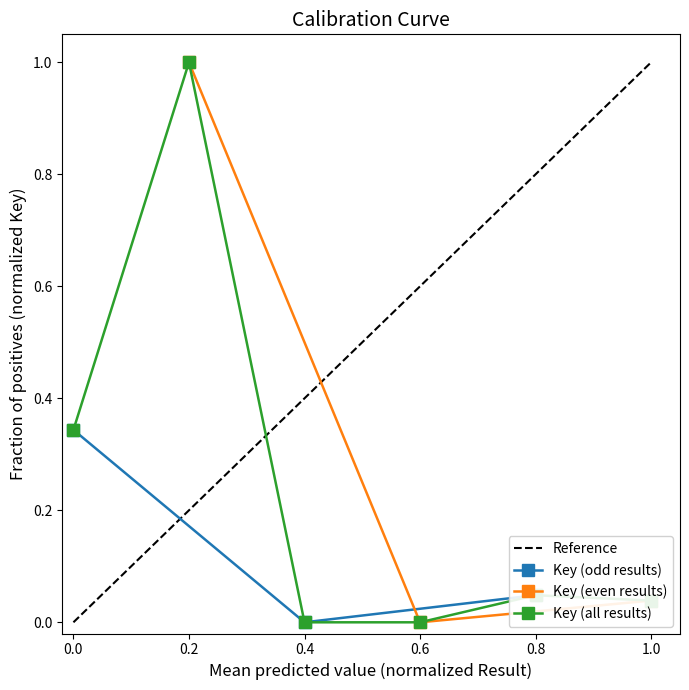

What is the maximum value for Key (all results)?

1.0